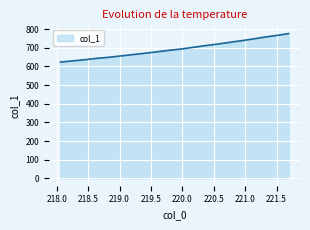

Reading left to right, what are all the values shown in this chart?

623.4	629.5	635.7	643.2	648.8	656.0	663.2	670.1	678.1	686.0	693.0	701.7	710.8	718.9	728.2	737.2	746.5	756.9	765.9	775.9